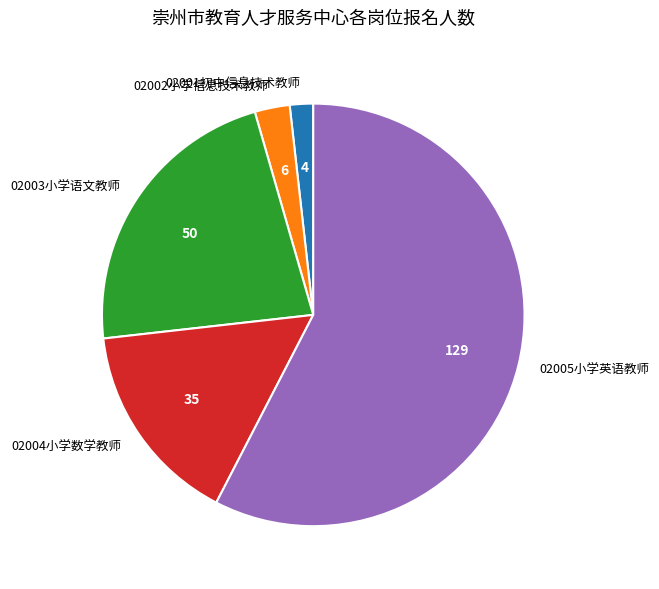

Approximately how many times larger is the value at 02002小学信息技术教师 compared to 02003小学语文教师?

0.1